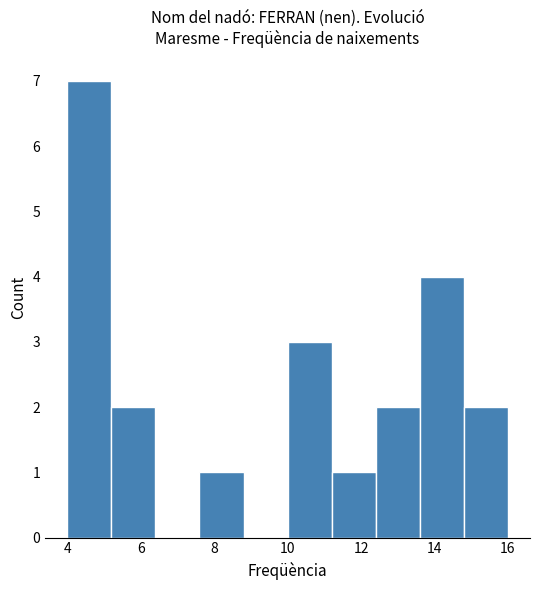

Which range on the x-axis has the tallest bar?

4.0 to 5.2